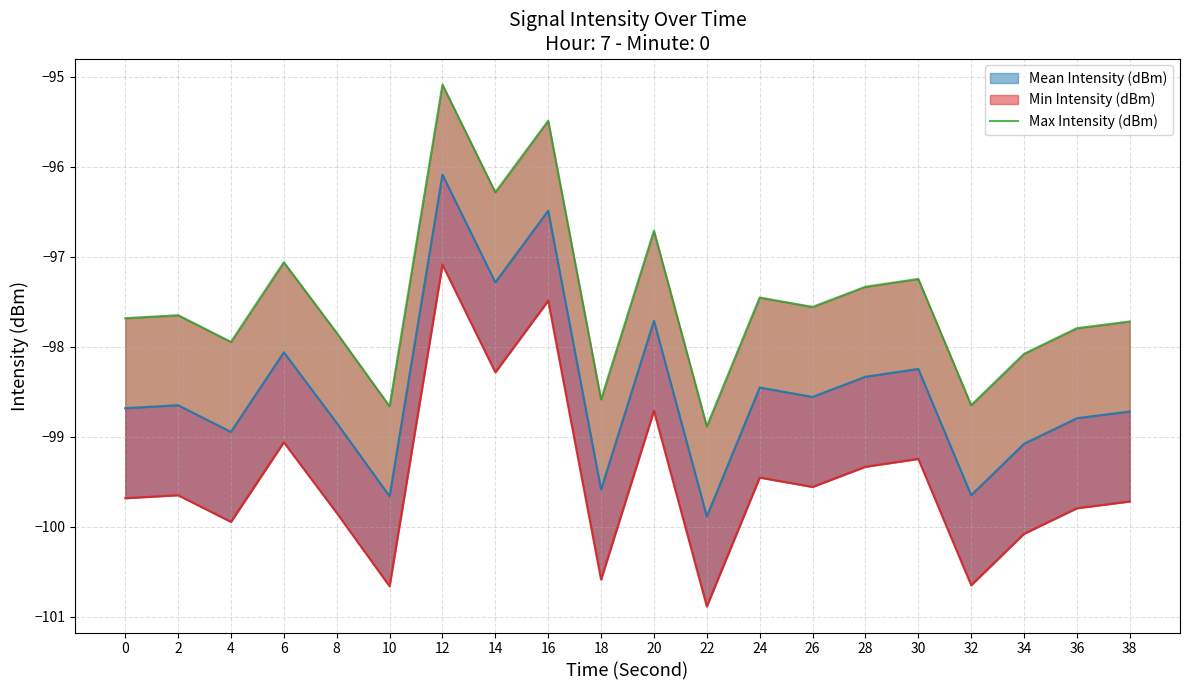

What is the difference between the values at 12 and 30?

2.2